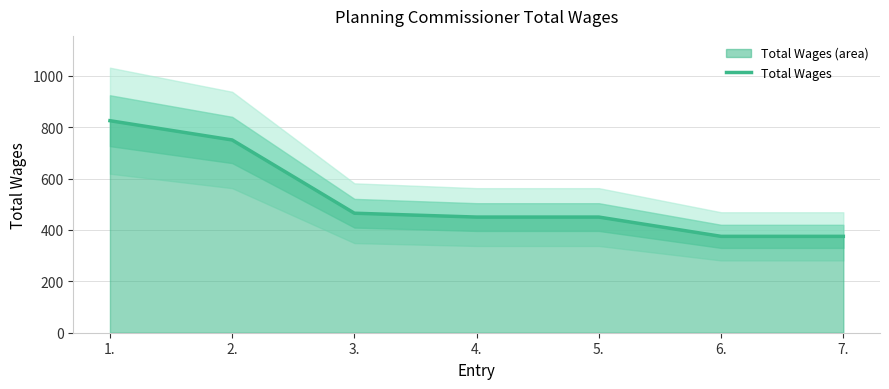

What is the difference between the maximum and minimum values?

450